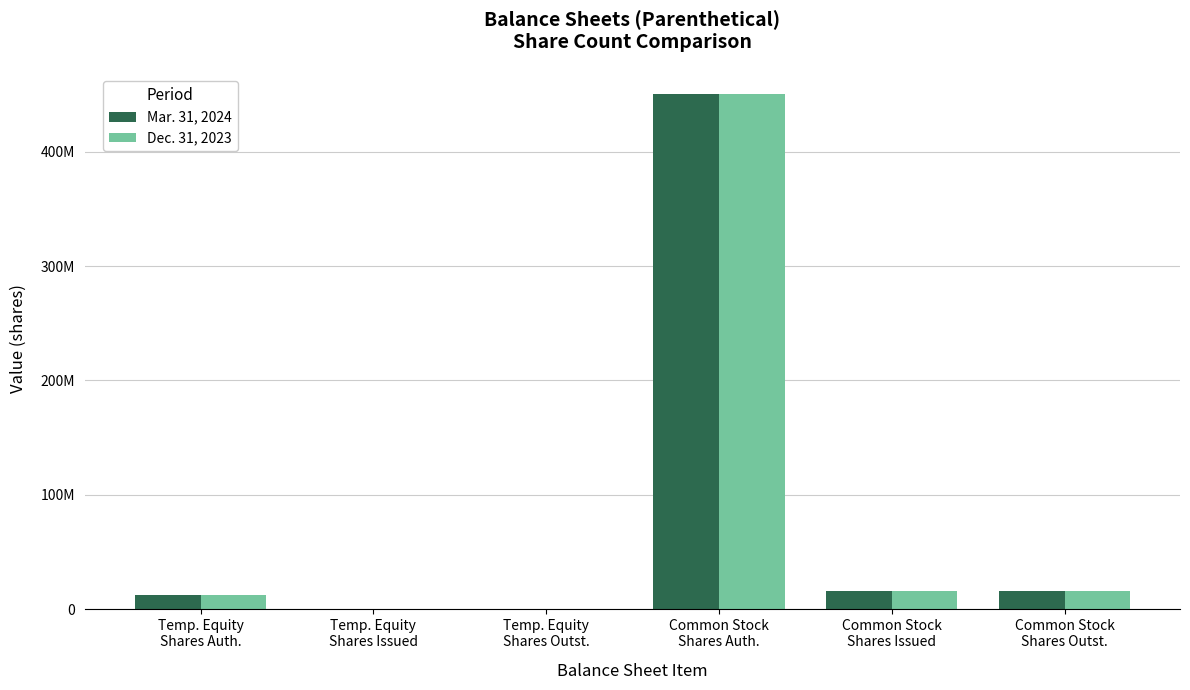

Reading left to right, list all the values displayed in this chart.

Mar. 31, 2024: Temp. Equity
Shares Auth.=12000000	Temp. Equity
Shares Issued=300000	Temp. Equity
Shares Outst.=300000	Common Stock
Shares Auth.=450000000	Common Stock
Shares Issued=16096296	Common Stock
Shares Outst.=16096296
Dec. 31, 2023: Temp. Equity
Shares Auth.=12000000	Temp. Equity
Shares Issued=300000	Temp. Equity
Shares Outst.=300000	Common Stock
Shares Auth.=450000000	Common Stock
Shares Issued=15953212	Common Stock
Shares Outst.=15953212